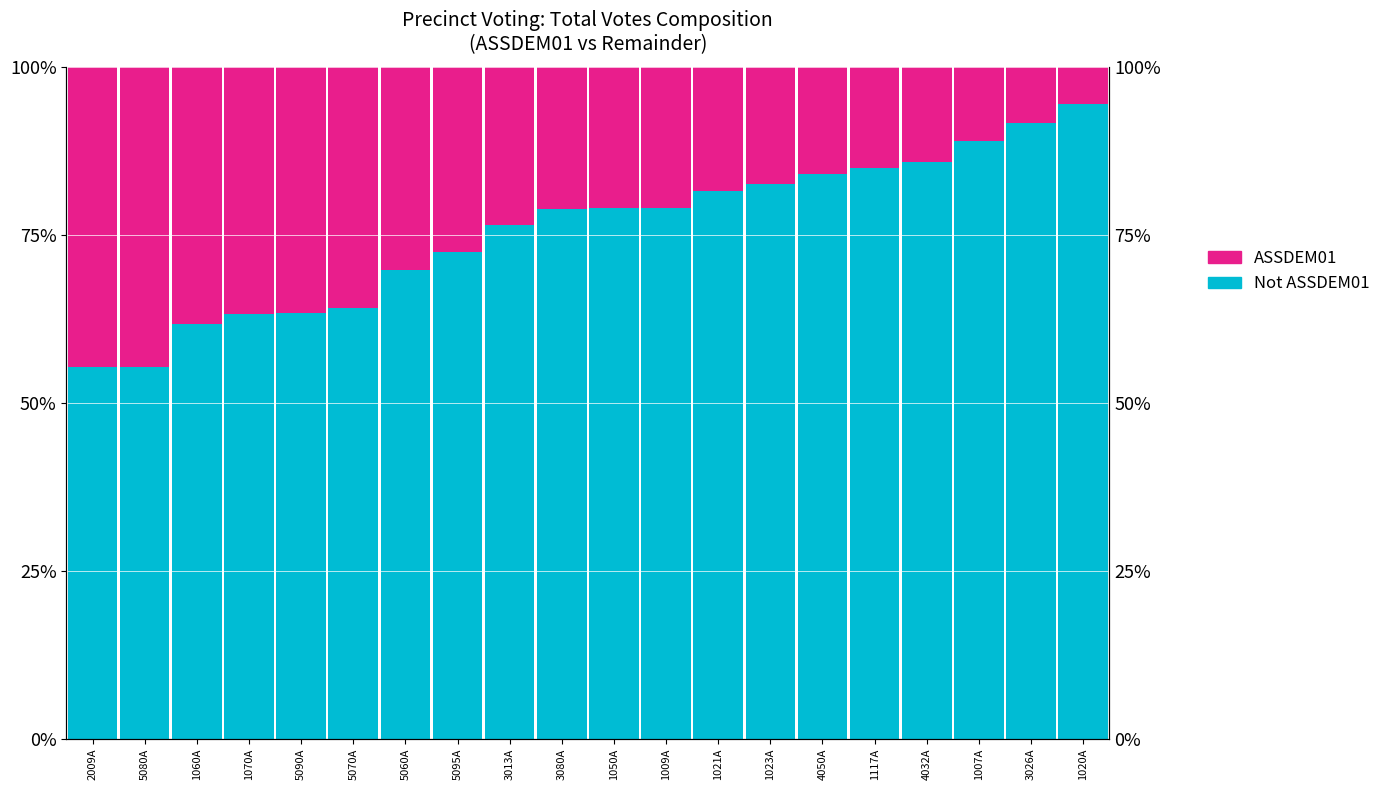

Which series has the largest range (max minus min)?

Not Assem-DEM